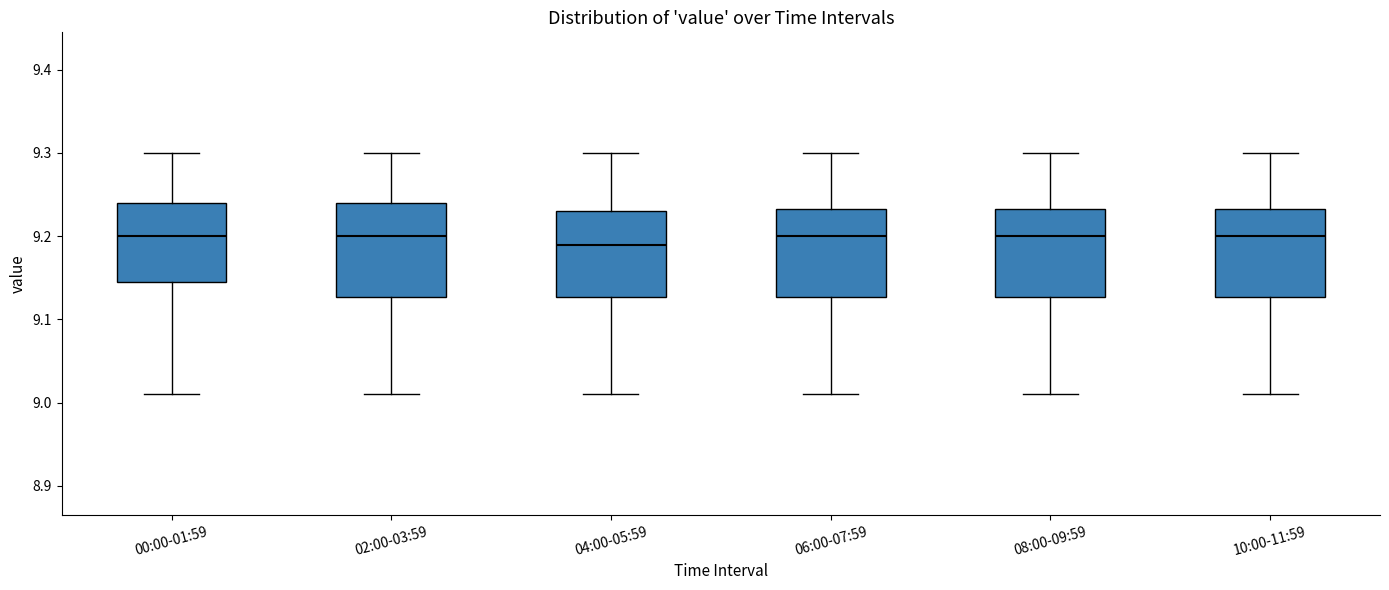

Reading left to right, read every box against the y-axis: the position of its median line, the range the box covers, and the ends of its whiskers. The values are not printed on the chart, so give them approximately, as read against the axis.

00:00-01:59: median 9.20, box 9.15 to 9.24, whiskers 9.01 to 9.30
02:00-03:59: median 9.20, box 9.13 to 9.24, whiskers 9.01 to 9.30
04:00-05:59: median 9.19, box 9.13 to 9.23, whiskers 9.01 to 9.30
06:00-07:59: median 9.20, box 9.13 to 9.23, whiskers 9.01 to 9.30
08:00-09:59: median 9.20, box 9.13 to 9.23, whiskers 9.01 to 9.30
10:00-11:59: median 9.20, box 9.13 to 9.23, whiskers 9.01 to 9.30